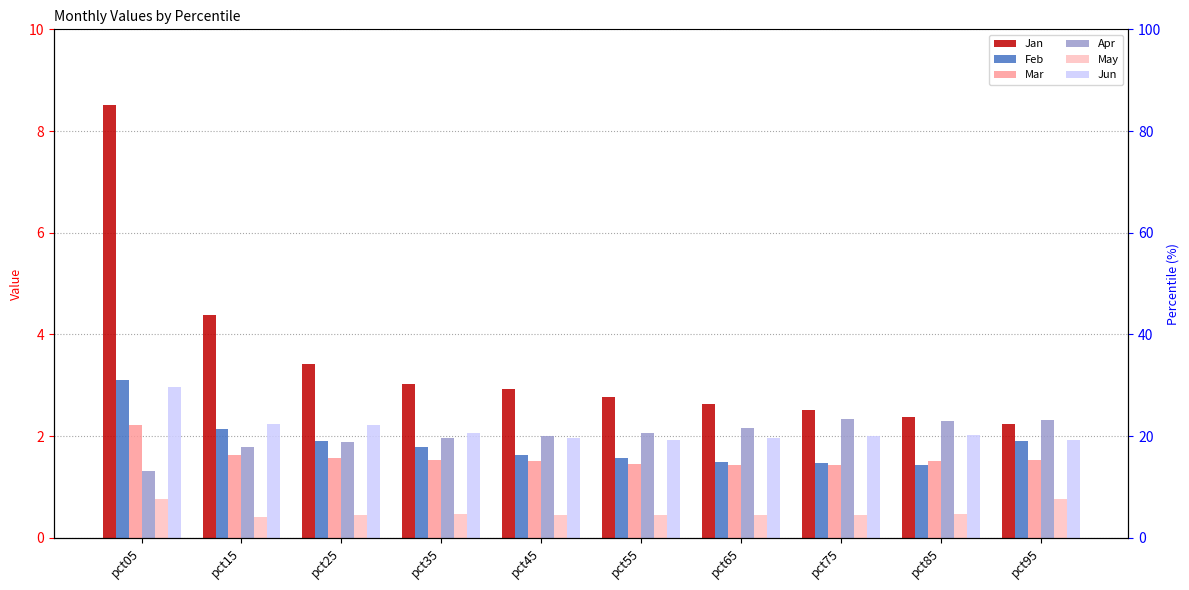

Reading right to left, what are all the values shown in this chart?

Jan: 2.2	2.4	2.5	2.6	2.8	2.9	3.0	3.4	4.4	8.5
Feb: 1.9	1.4	1.5	1.5	1.6	1.6	1.8	1.9	2.1	3.1
Mar: 1.5	1.5	1.4	1.4	1.5	1.5	1.5	1.6	1.6	2.2
Apr: 2.3	2.3	2.3	2.2	2.1	2.0	2.0	1.9	1.8	1.3
May: 0.8	0.5	0.5	0.5	0.5	0.4	0.5	0.4	0.4	0.8
Jun: 1.9	2.0	2.0	2.0	1.9	2.0	2.1	2.2	2.2	3.0